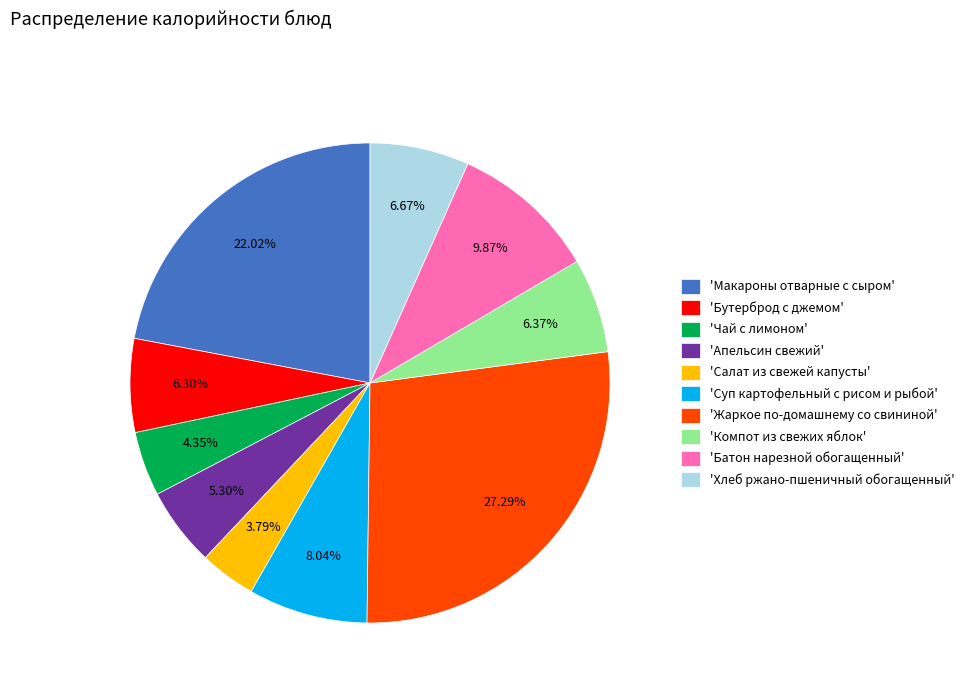

To the nearest percent, what is the average slice percentage?

10%